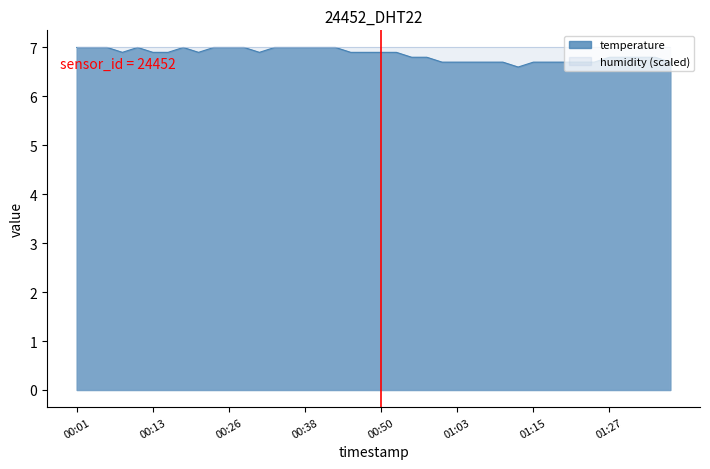

What is the change in value from 2022-11-30T00:11:20 to 2022-11-30T01:30:18?

-0.2